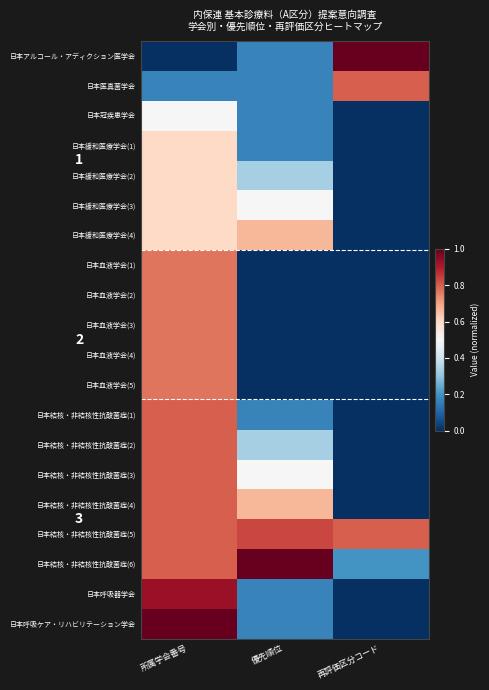

Is it true that 日本呼吸ケア・リハビリテーション学会 equals 1.8 at 所属学会番号?

False